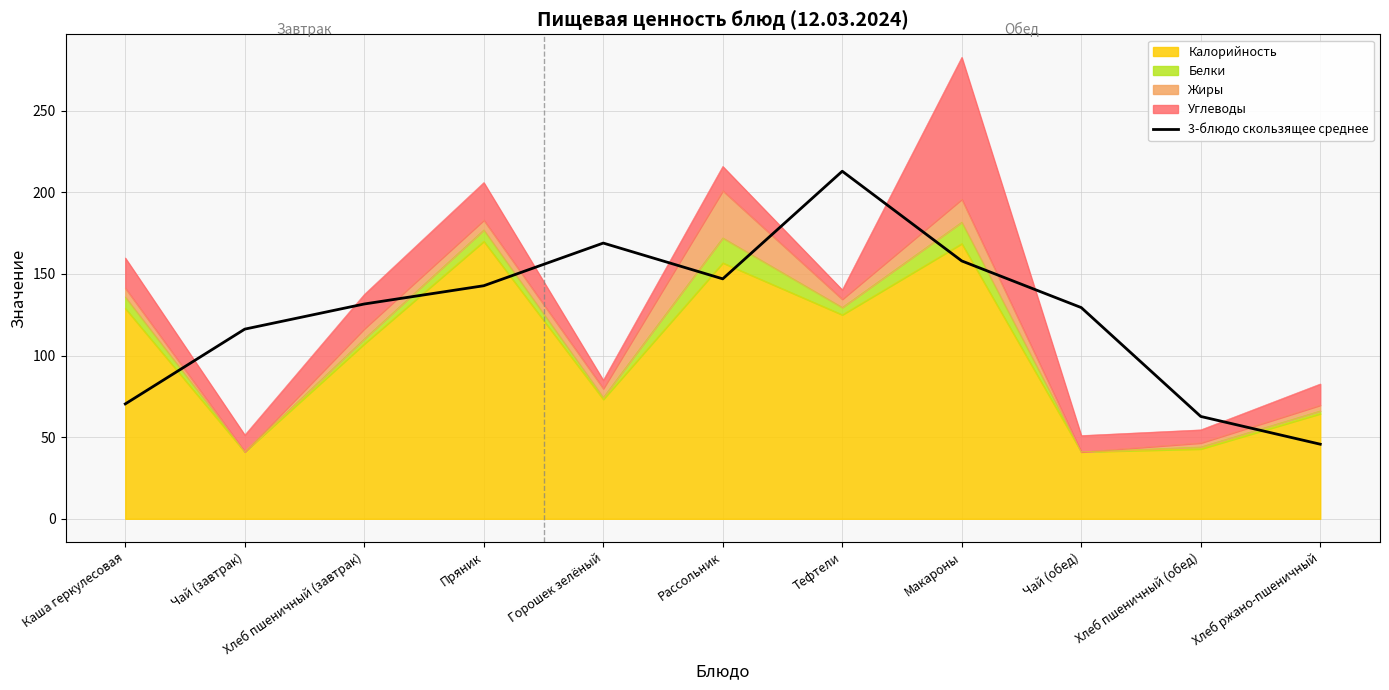

What is the sum of all values?

1385.6